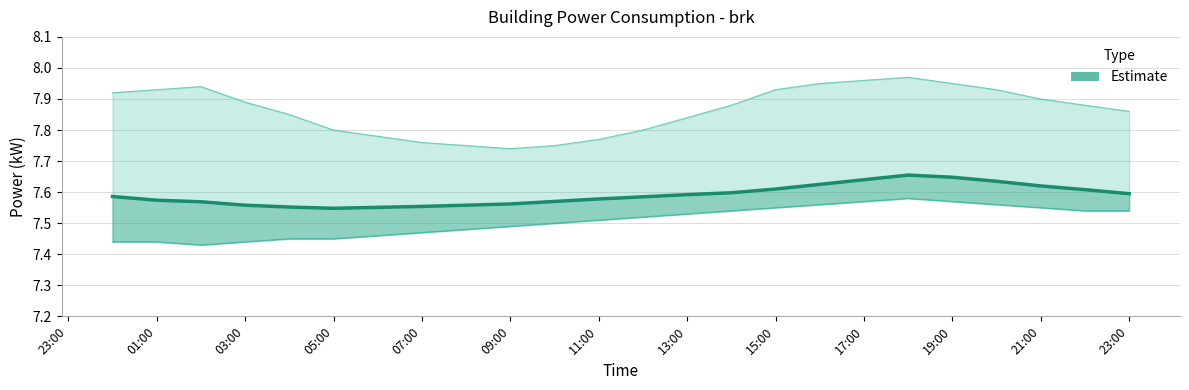

True or false: the data has more than 1 interior local peaks.

False